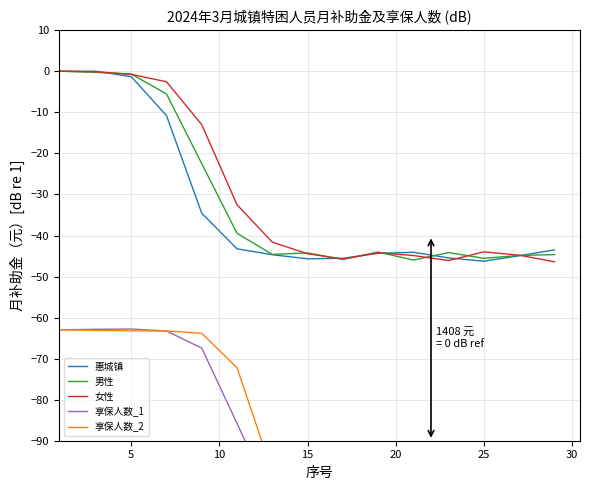

What is the lowest value of the 惠城镇 series?

-46.3